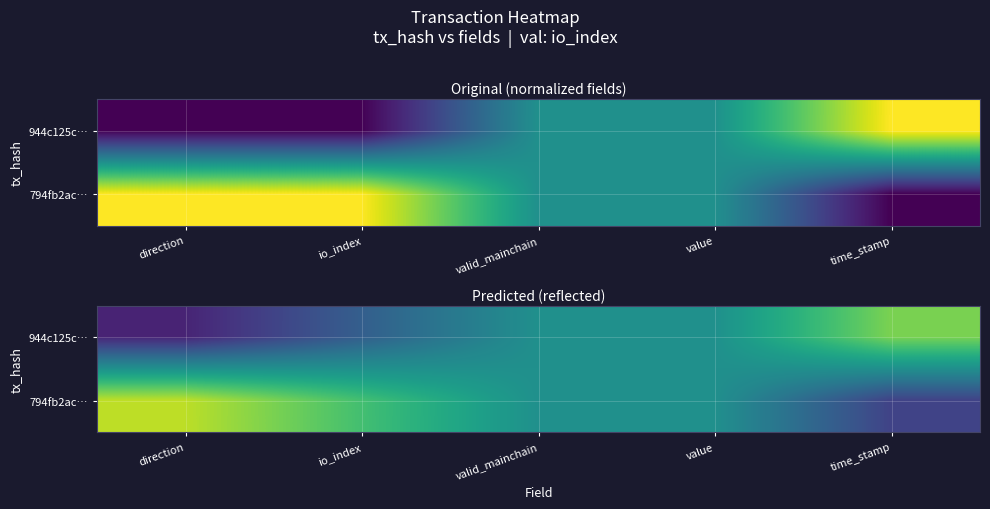

At which label is 944c125c… closest to 0?

direction